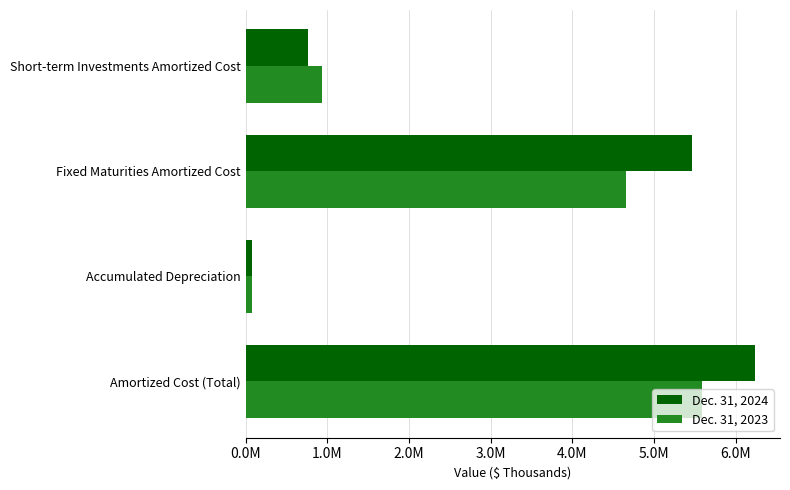

List the series in order of their peak value, highest first.

Dec. 31, 2024, Dec. 31, 2023